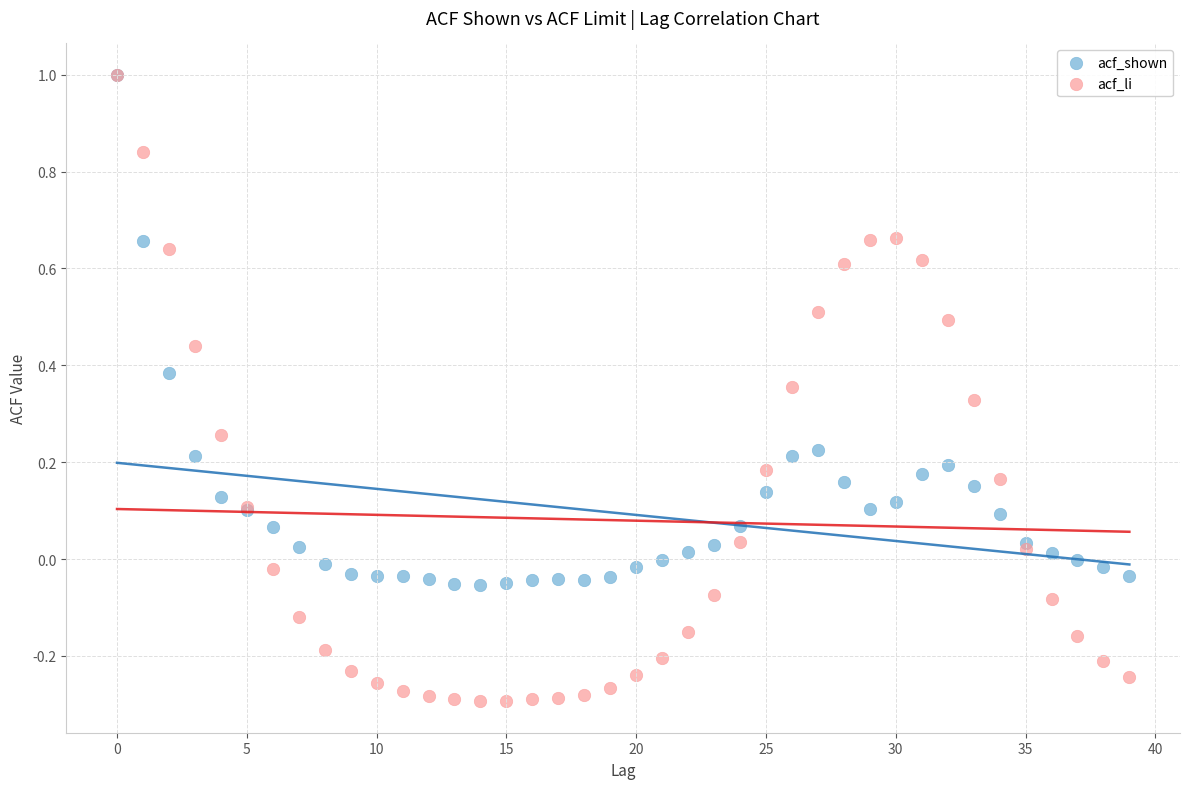

What are all the series names shown in the legend?

acf_shown, acf_li